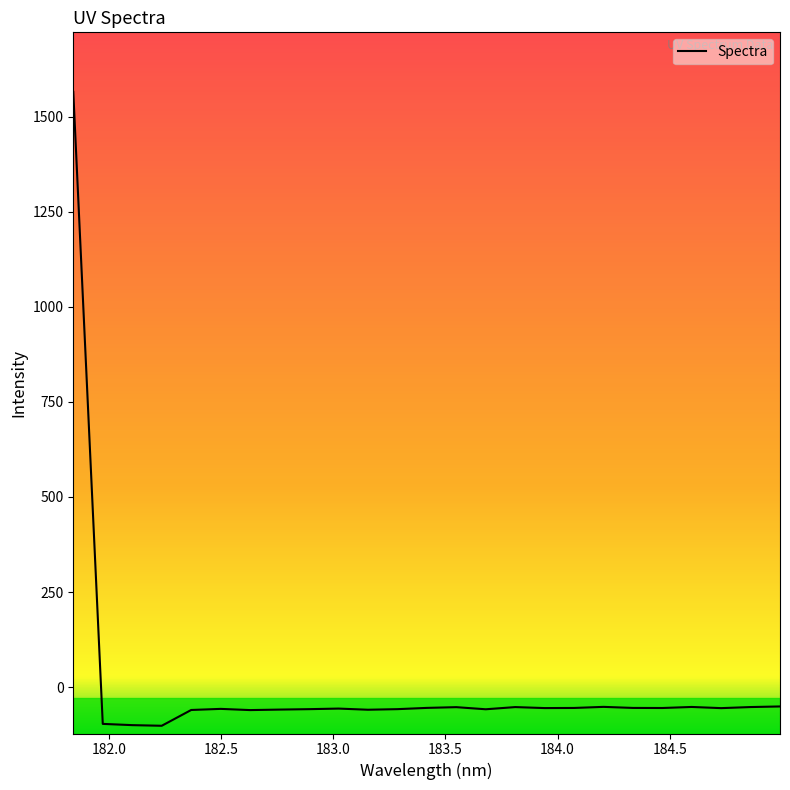

What is the difference between the maximum and minimum values?

1667.1